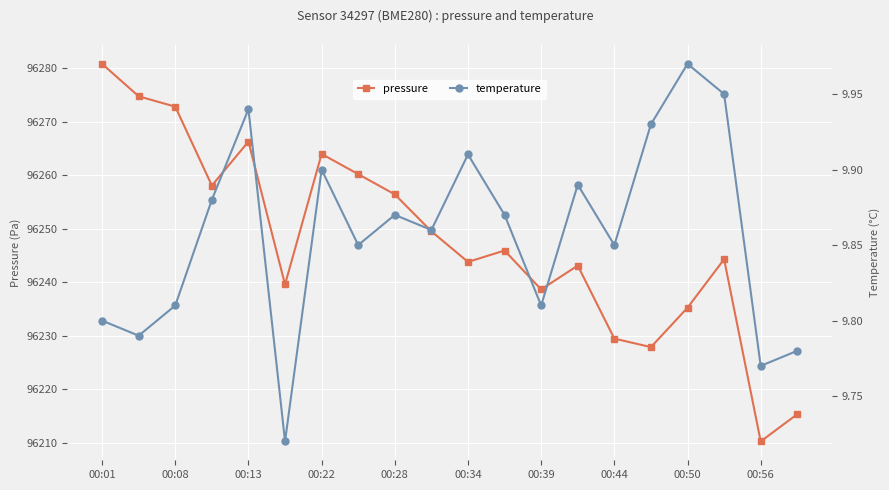

Reading left to right, list all the values displayed in this chart.

pressure: 96280.8	96274.8	96272.8	96258.1	96266.3	96239.6	96264.0	96260.2	96256.4	96249.5	96243.8	96245.9	96238.7	96243.1	96229.5	96227.9	96235.2	96244.3	96210.2	96215.3
temperature: 9.8	9.8	9.8	9.9	9.9	9.7	9.9	9.8	9.9	9.9	9.9	9.9	9.8	9.9	9.8	9.9	10.0	9.9	9.8	9.8